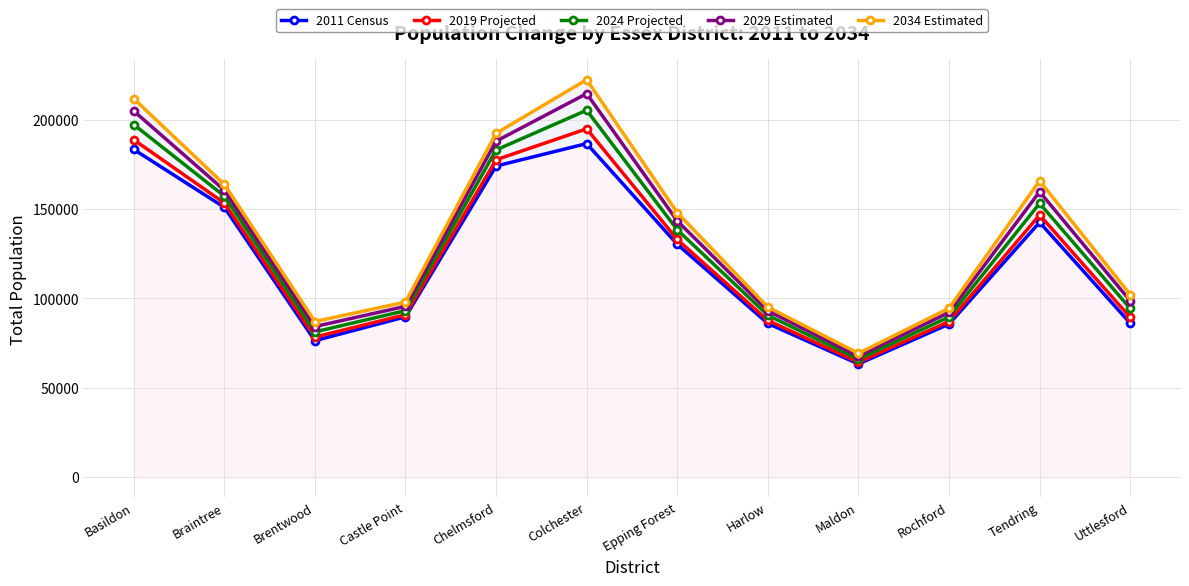

Reading left to right, what are all the values shown in this chart?

2011 Census: 183378	150999	76386	89731	174089	186635	130321	85995	63350	85670	142598	86188
2019 Projected: 188800	153400	78400	90900	177600	194900	133000	87700	64300	87100	146700	89400
2024 Projected: 197300	157300	81300	93200	183100	205300	138400	90600	66000	89700	153200	94400
2029 Estimated: 204900	160600	84300	95600	188000	214600	143400	93100	67700	92200	159700	98700
2034 Estimated: 211800	163800	87100	98000	192400	222400	148000	95200	69300	94500	165800	102200